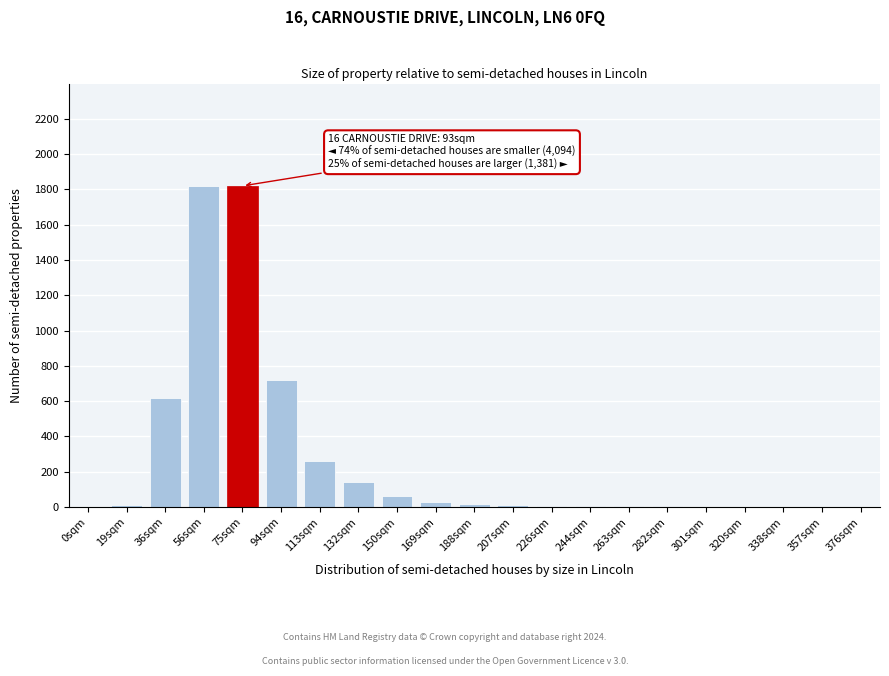

True or false: the data shows 4 at 263sqm.

True